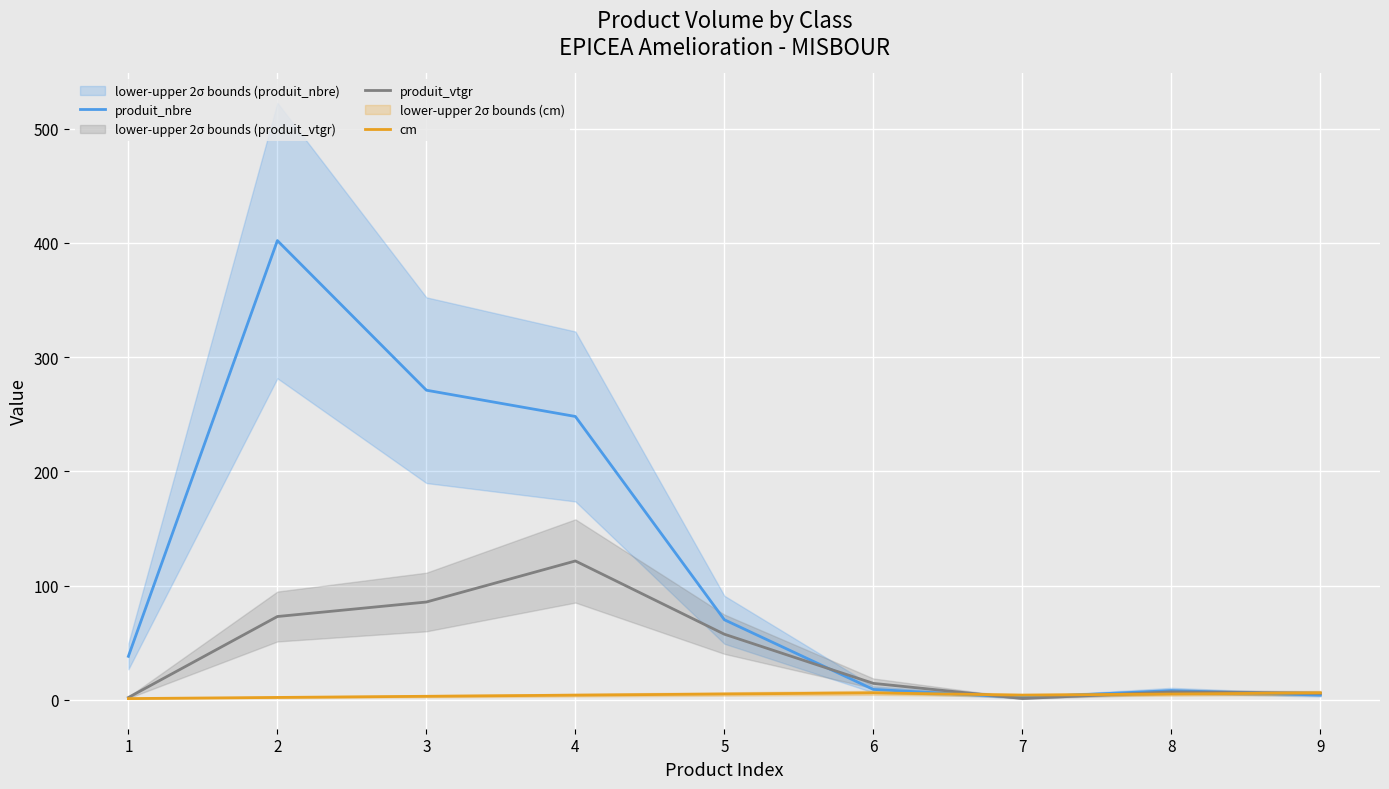

Rank the series at 8 from lowest to highest value.

cm, produit_vtgr, produit_nbre